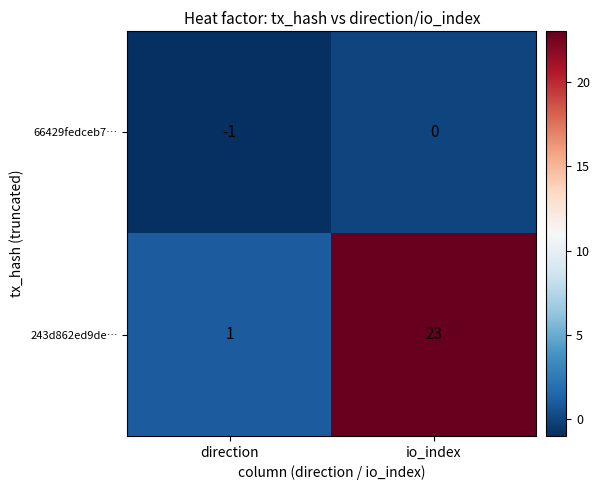

Reading left to right, extract all data points from this chart.

66429fedceb7…: direction=-1	io_index=0
243d862ed9de…: direction=1	io_index=23